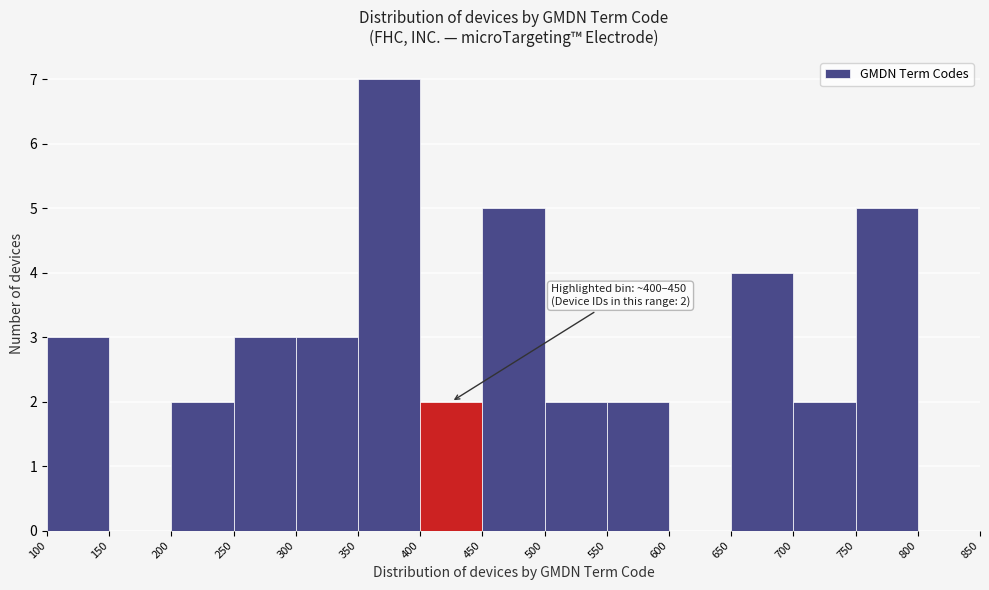

Over which range of the x-axis is the bar tallest?

350 to 400